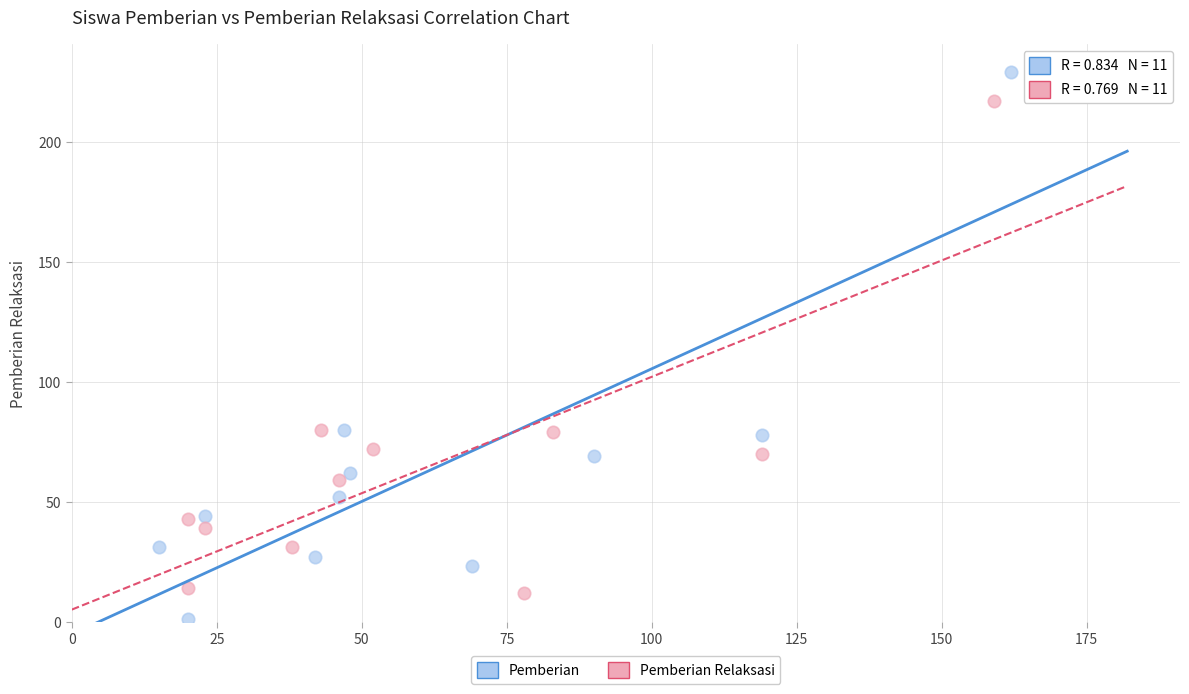

Which series has the largest Y range (max minus min)?

Pemberian